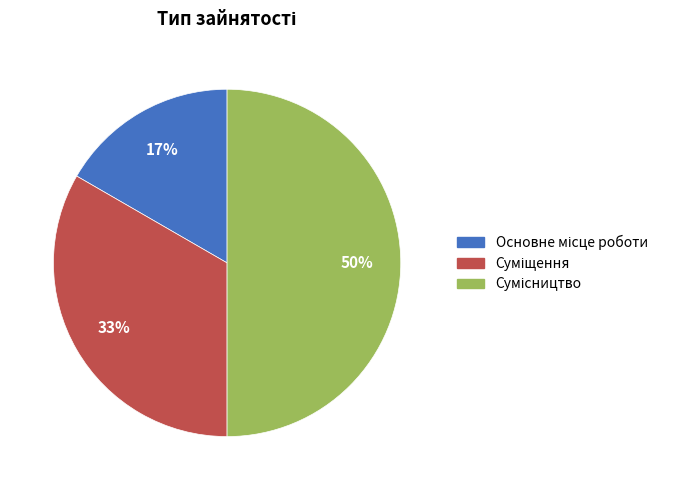

To the nearest percent, what is the average slice percentage?

33%